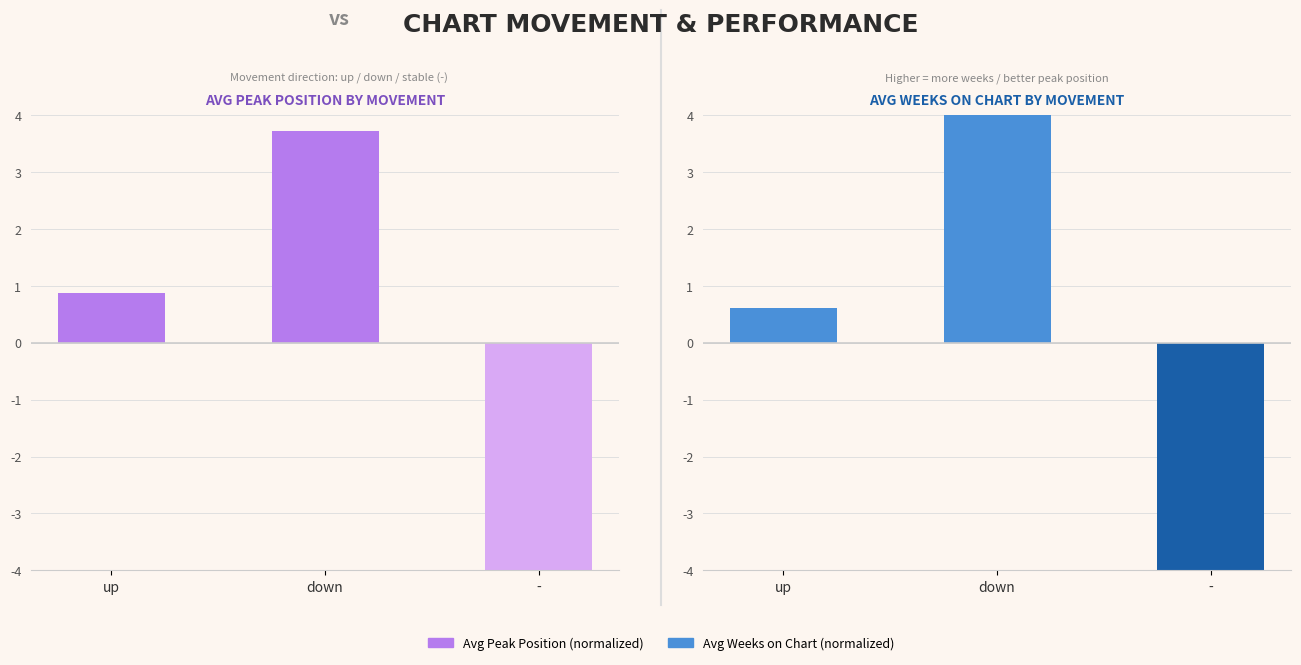

Which category has the lowest value in the Avg Peak Position (normalized) series?

-